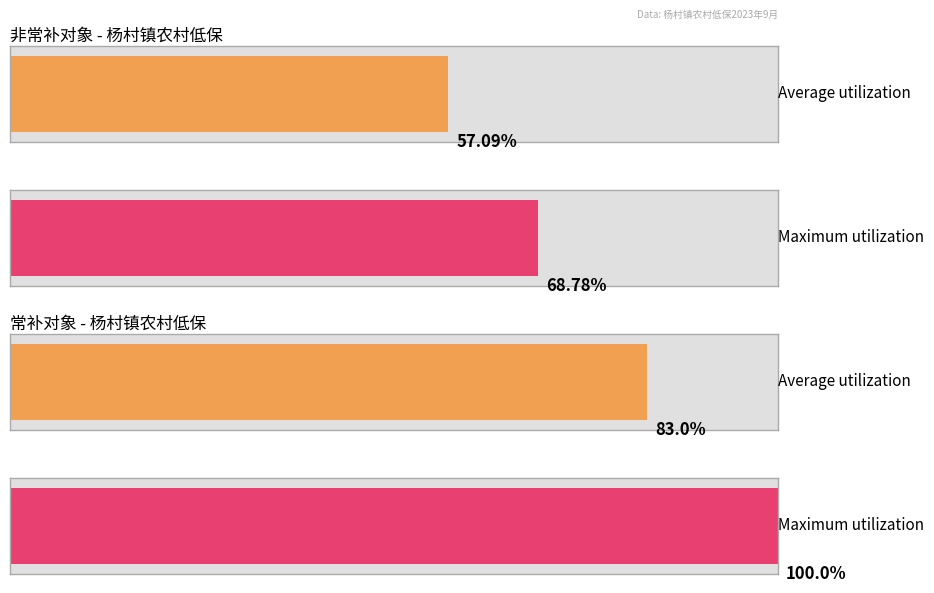

True or false: 人均保障金 has a value of 661 at 林春秀.

False